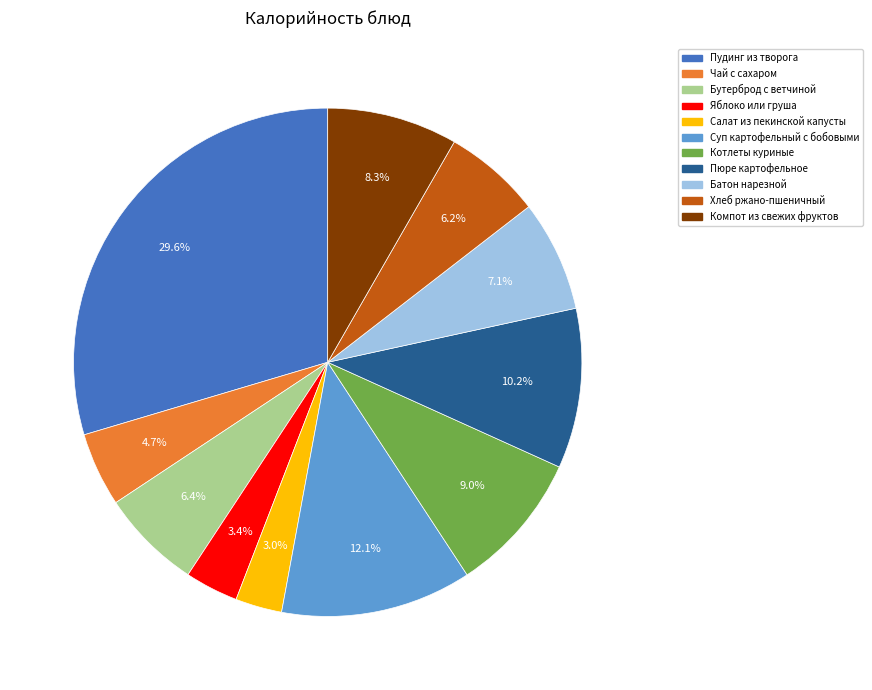

What percentage is NOT represented by Салат из пекинской капусты?

97.0%